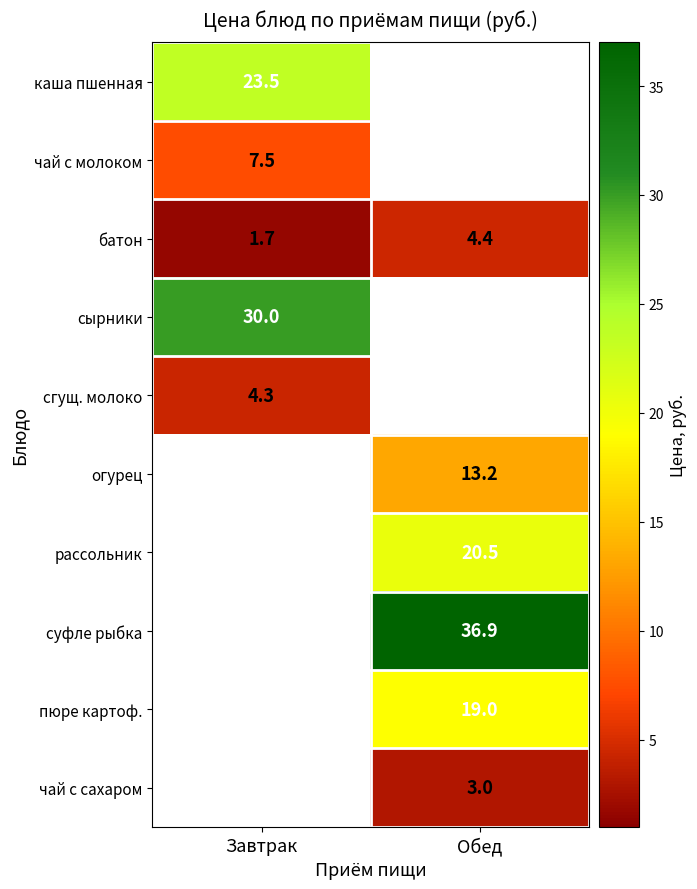

Read the батон value at Обед.

4.4